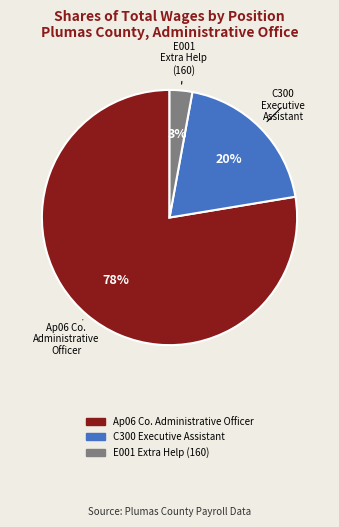

Is there a majority slice in this chart?

Yes